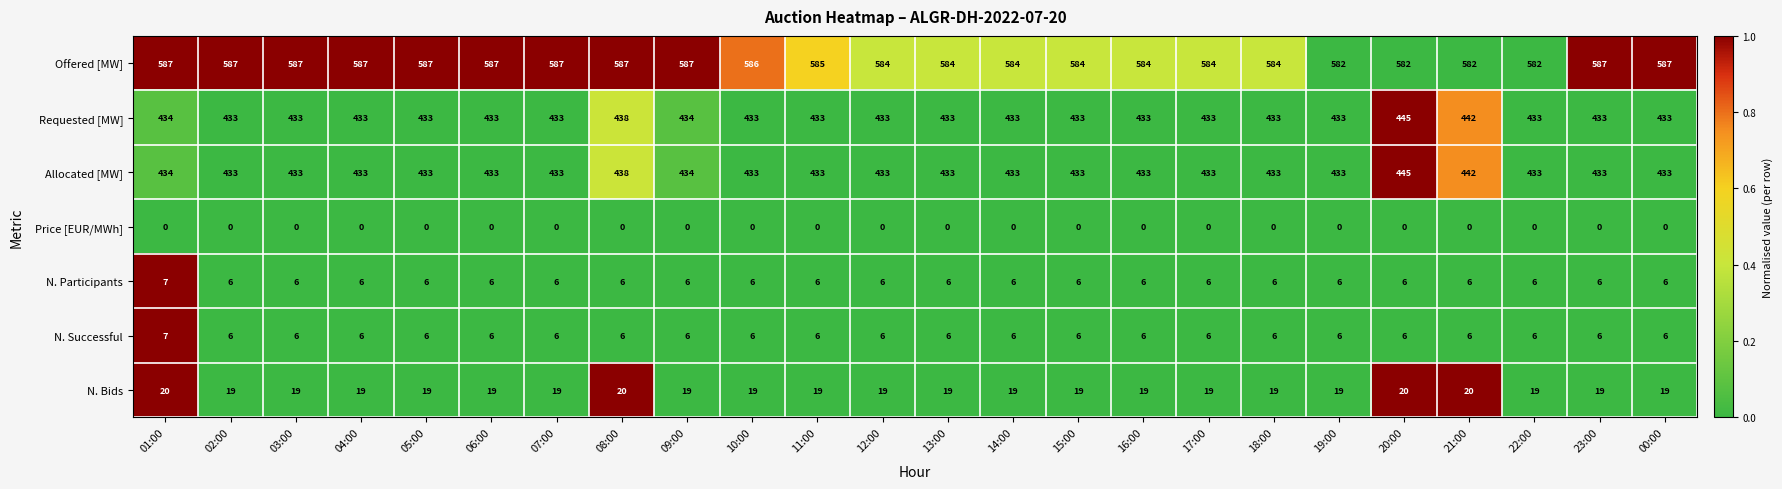

Between 03:00 and 10:00, which series saw the biggest shift?

Offered [MW]